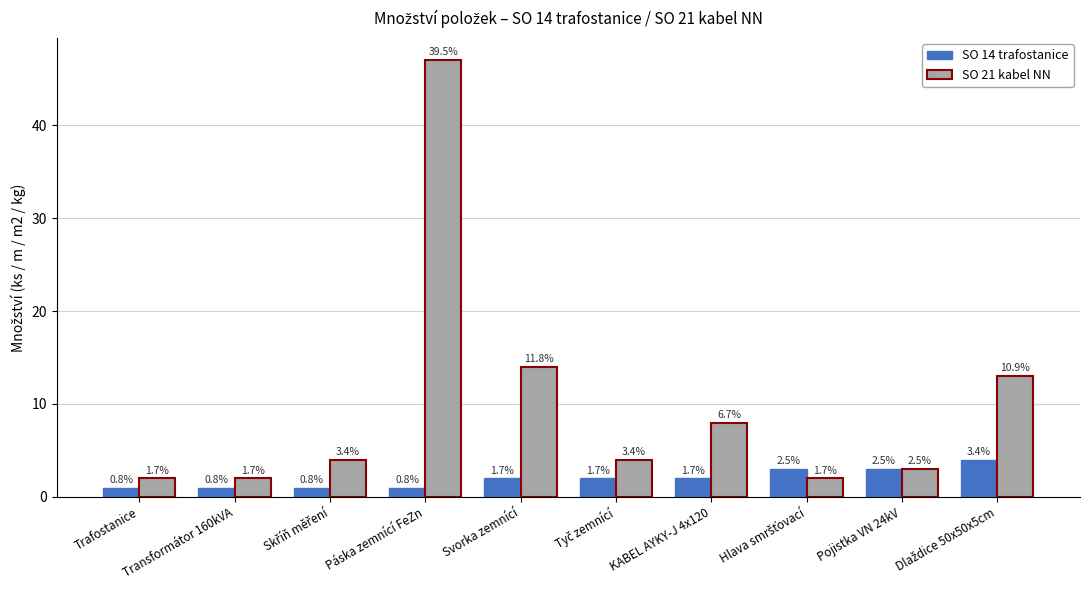

What are all the series names shown in the legend?

SO 14 trafostanice, SO 21 kabel NN